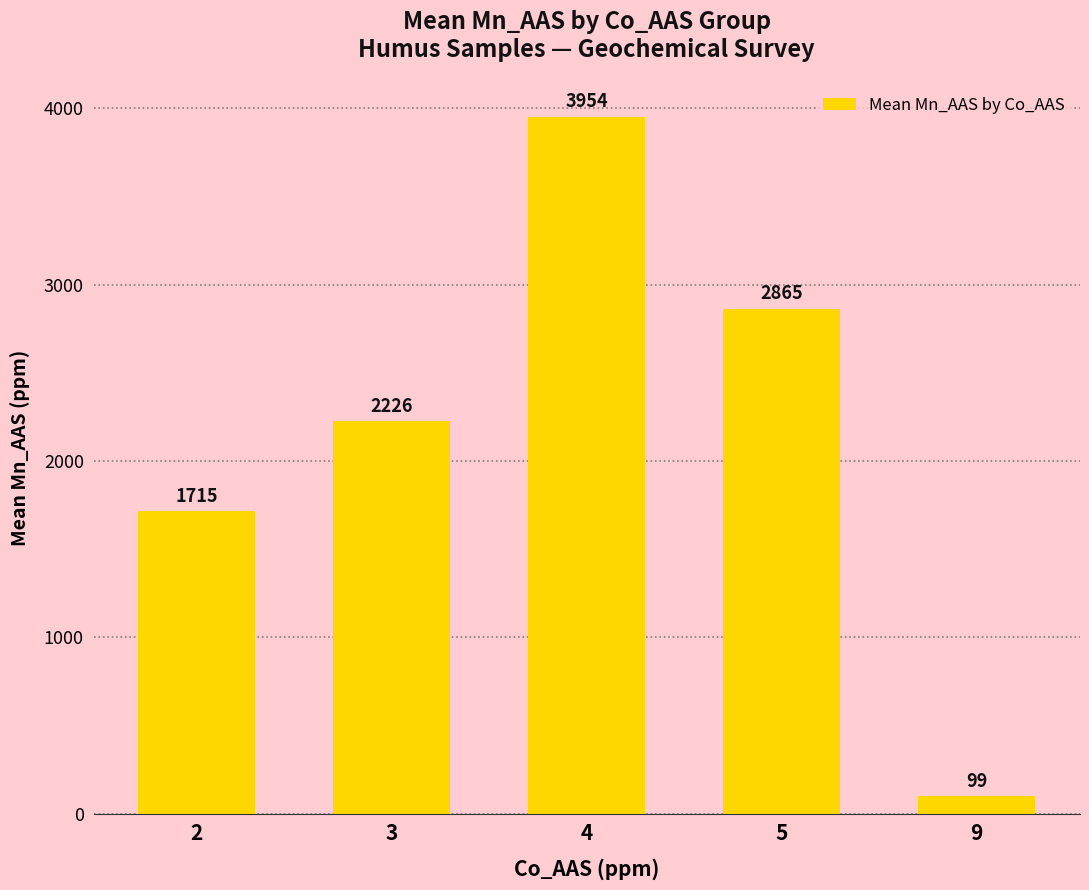

List the labels in order of value, largest first.

4, 5, 3, 2, 9